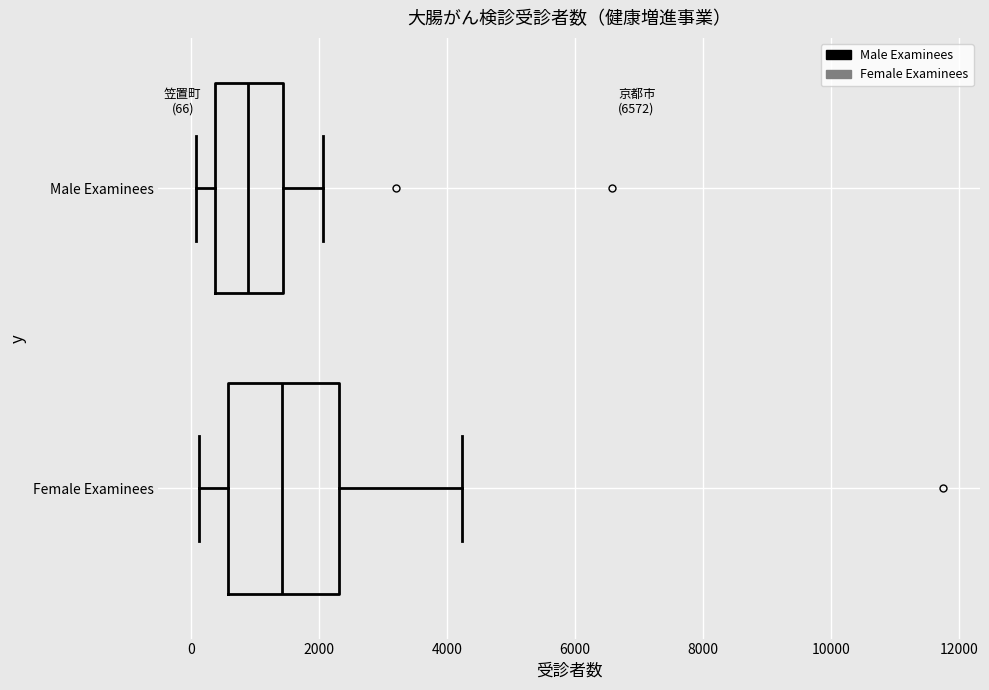

Comparing the boxes themselves (not the whiskers), which one is the widest?

Female Examinees